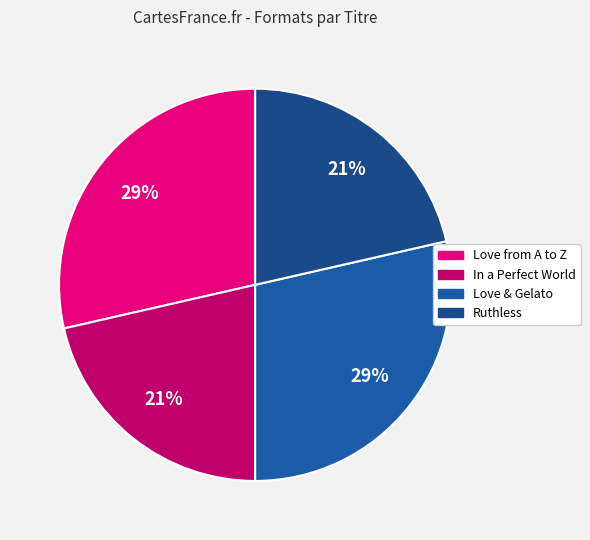

How many slices are in this pie chart?

4